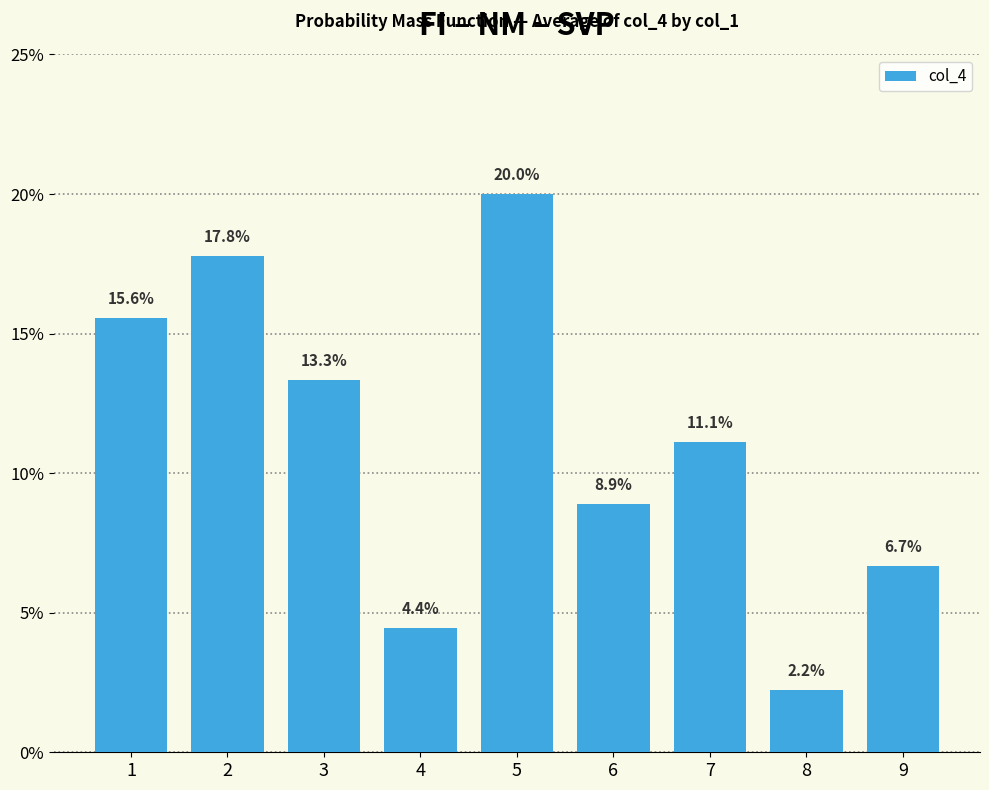

Does the chart contain stacked bars?

No